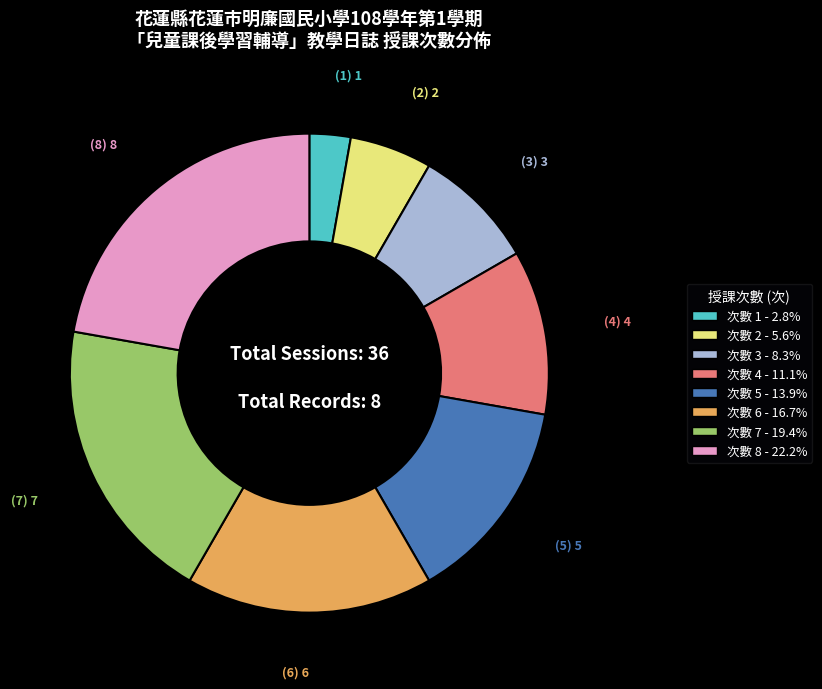

Does any single category account for the majority?

No